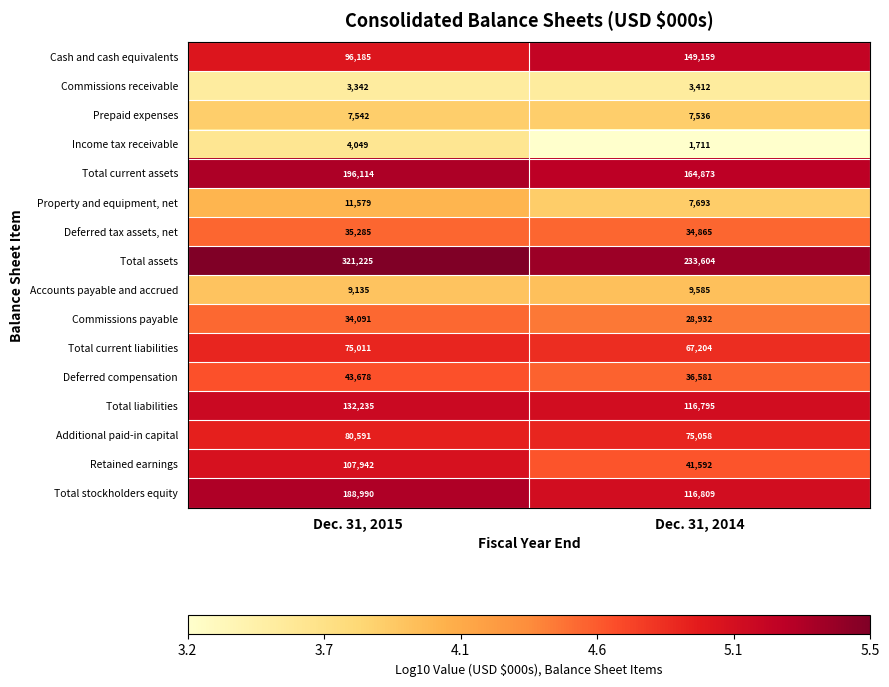

What is the difference between the maximum and minimum values in the Additional paid-in capital series?

5533